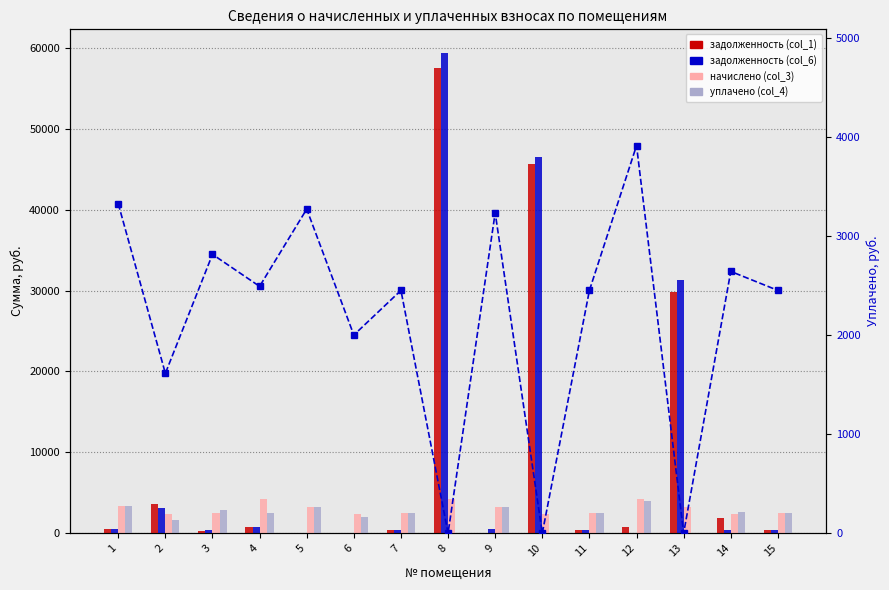

How many groups of bars are there?

15